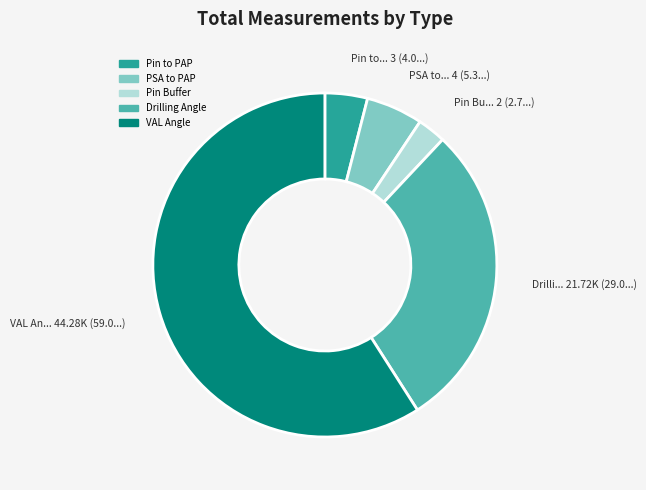

Is there a majority slice in this chart?

Yes